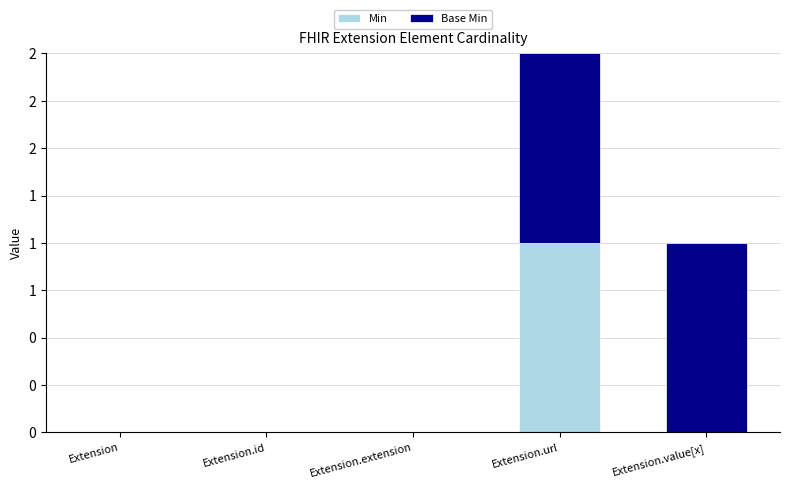

What is the label of the 3rd bar from the right?

Extension.extension